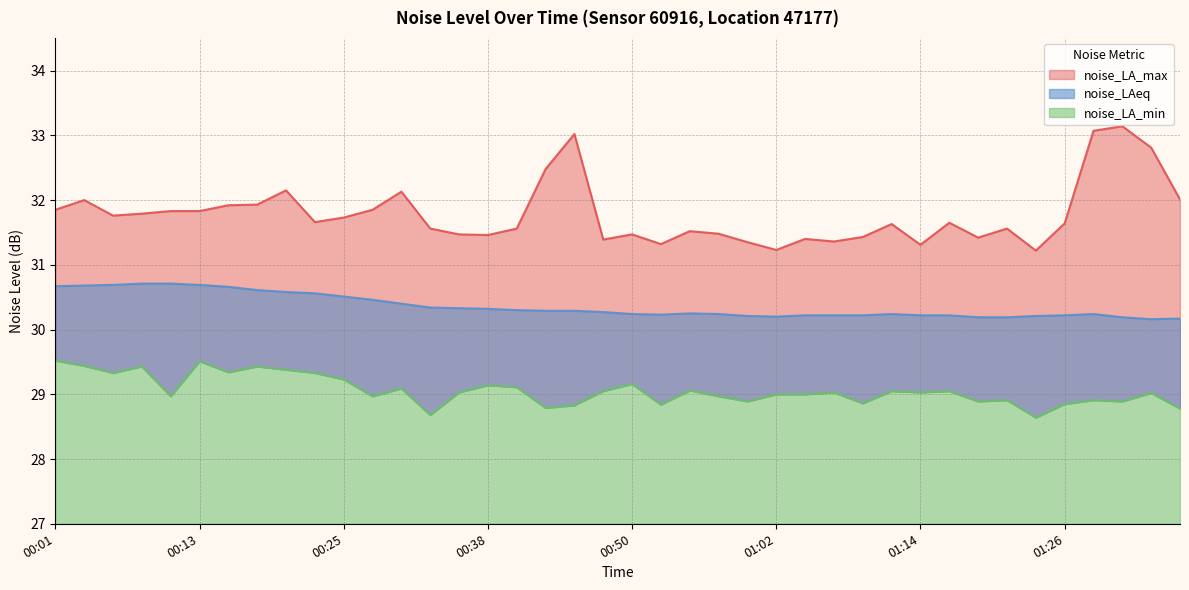

Is the value of noise_LAeq at 00:01 greater than the value of noise_LA_min at 00:35?

Yes